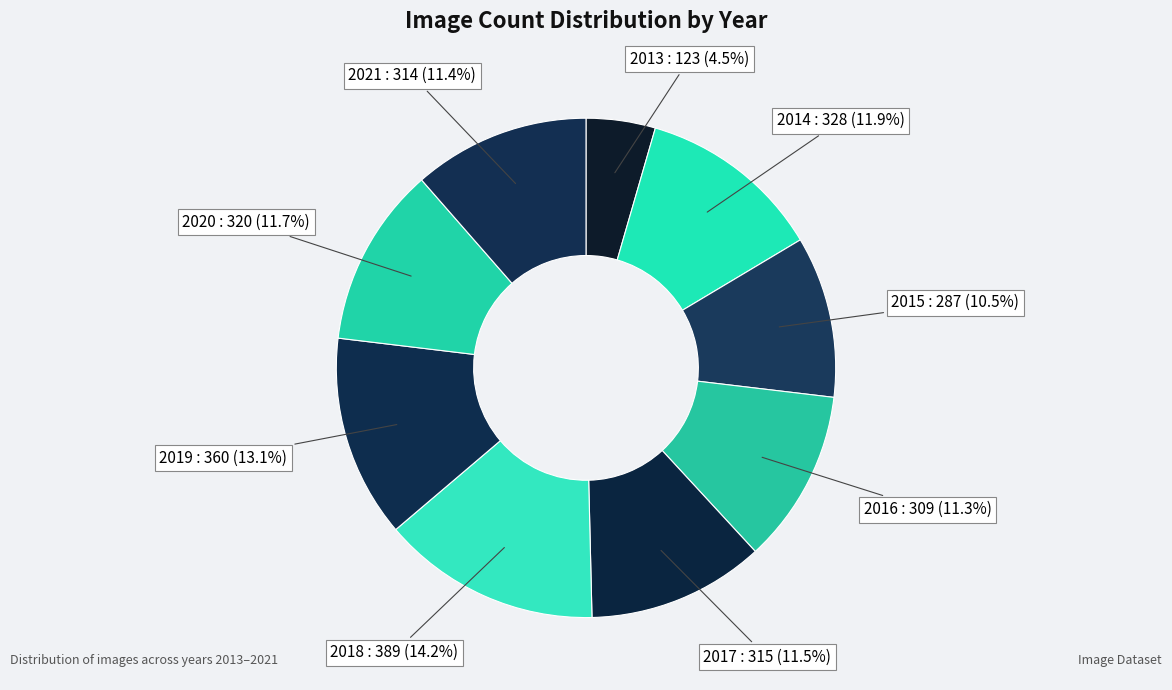

How many slices are in this pie chart?

9